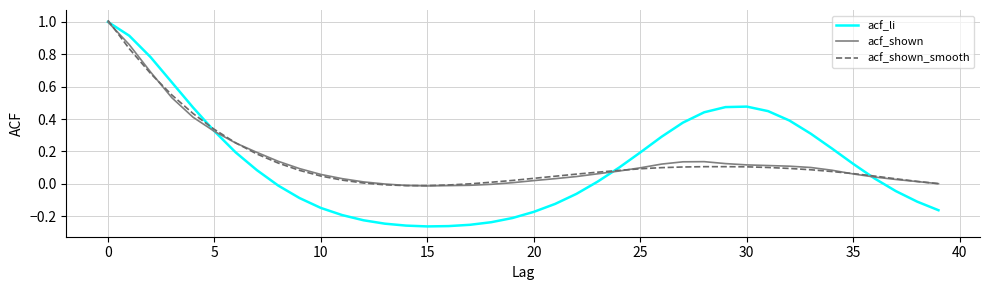

Which series has the widest spread of values?

acf_li